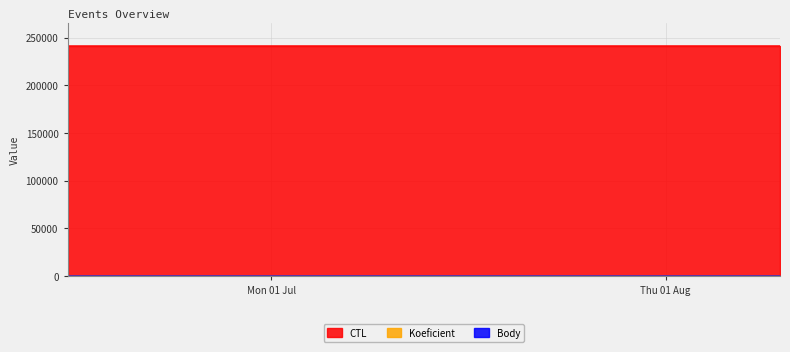

Reading left to right, what are all the values shown in this chart?

CTL: 241308.0	241327.0	241328.0
Koeficient: 7.0	1.5	1.5
Body: 7.0	1.5	1.5